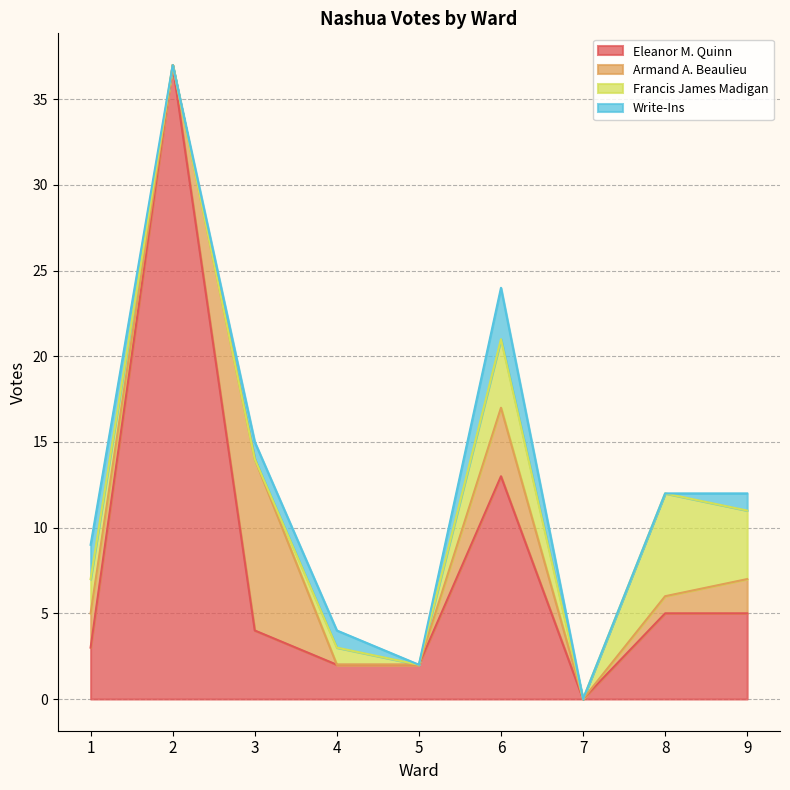

Which label corresponds to the largest value in the chart?

2